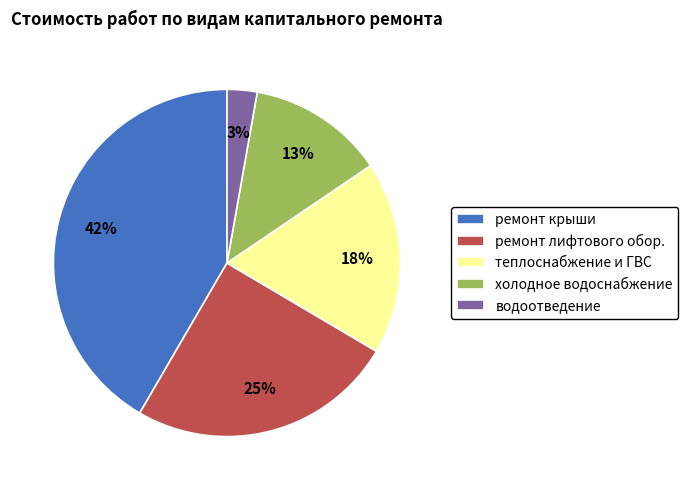

To the nearest percent, what is the difference between the largest and smallest slice percentages?

39%